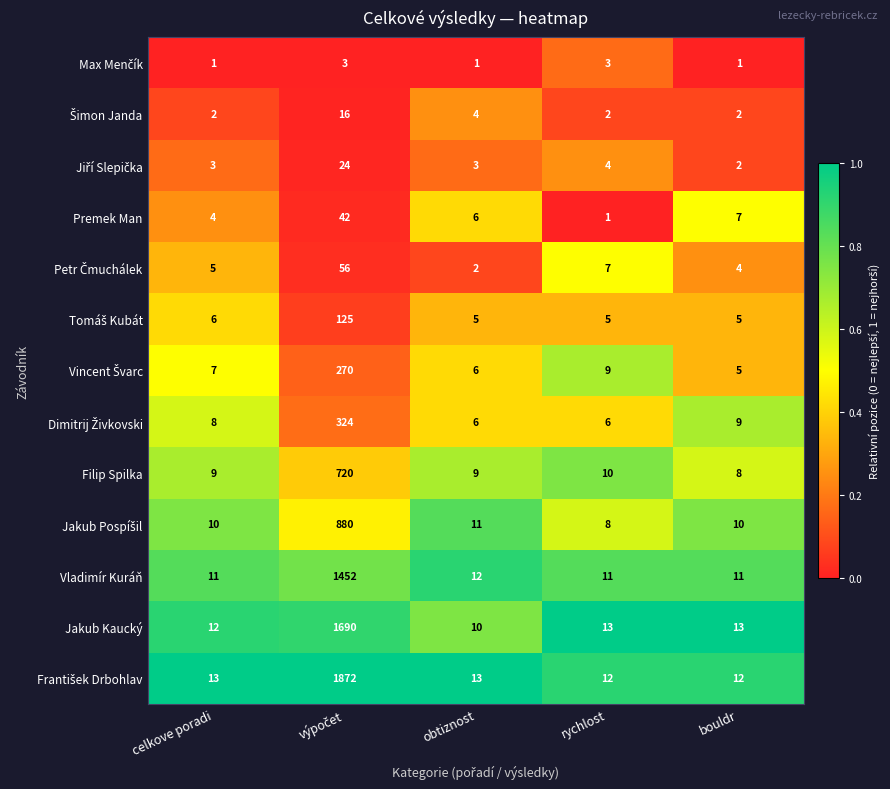

What is the spread (max minus min) of values at bouldr?

12